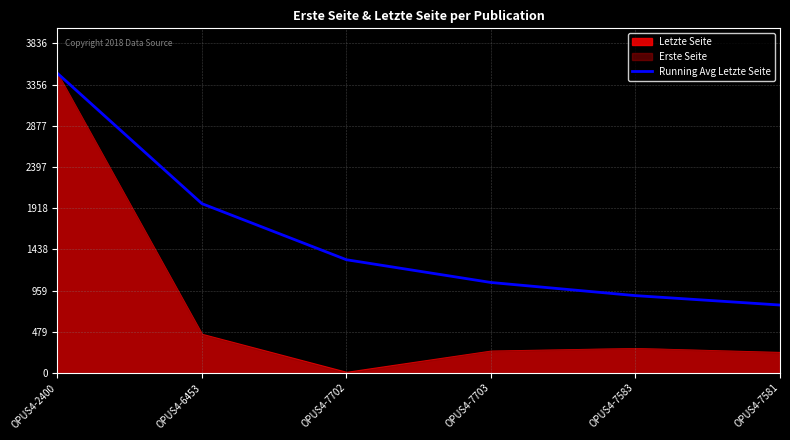

What position from the left is OPUS4-7702?

3